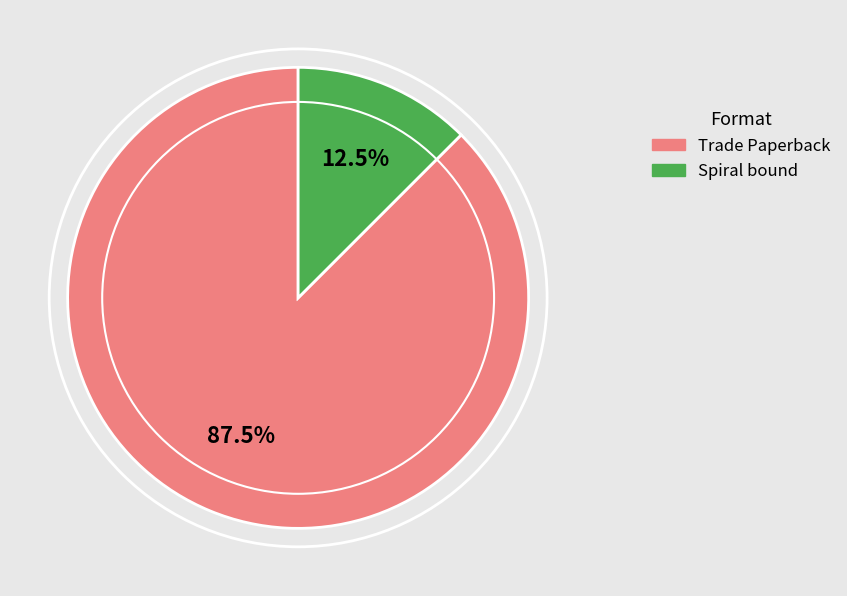

To the nearest percent, what is the difference between the largest and smallest slice percentages?

75%